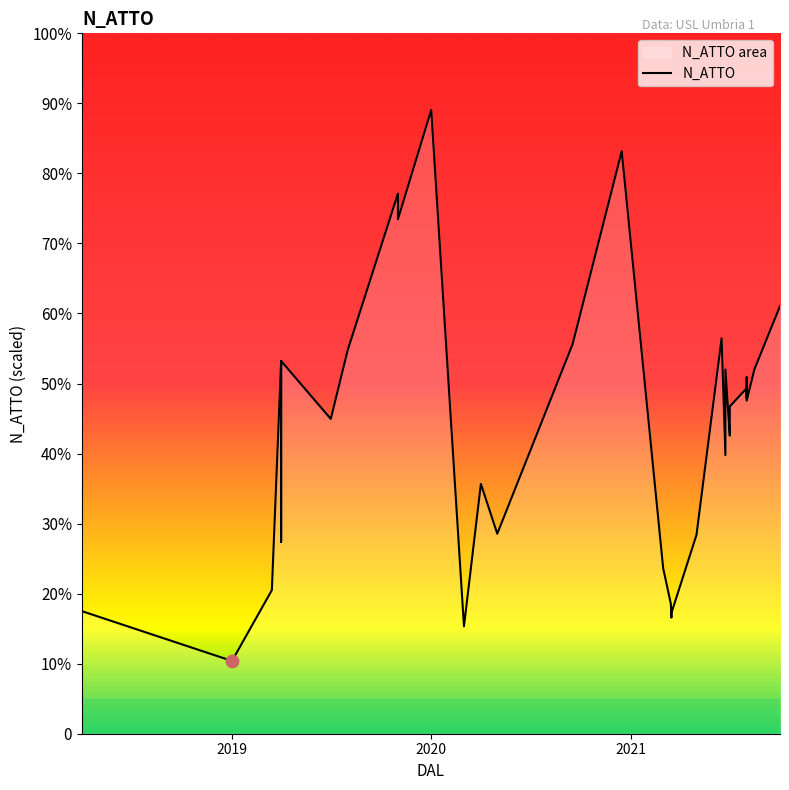

What is the change in value from 01/11/2019 to 01/05/2020?

-874